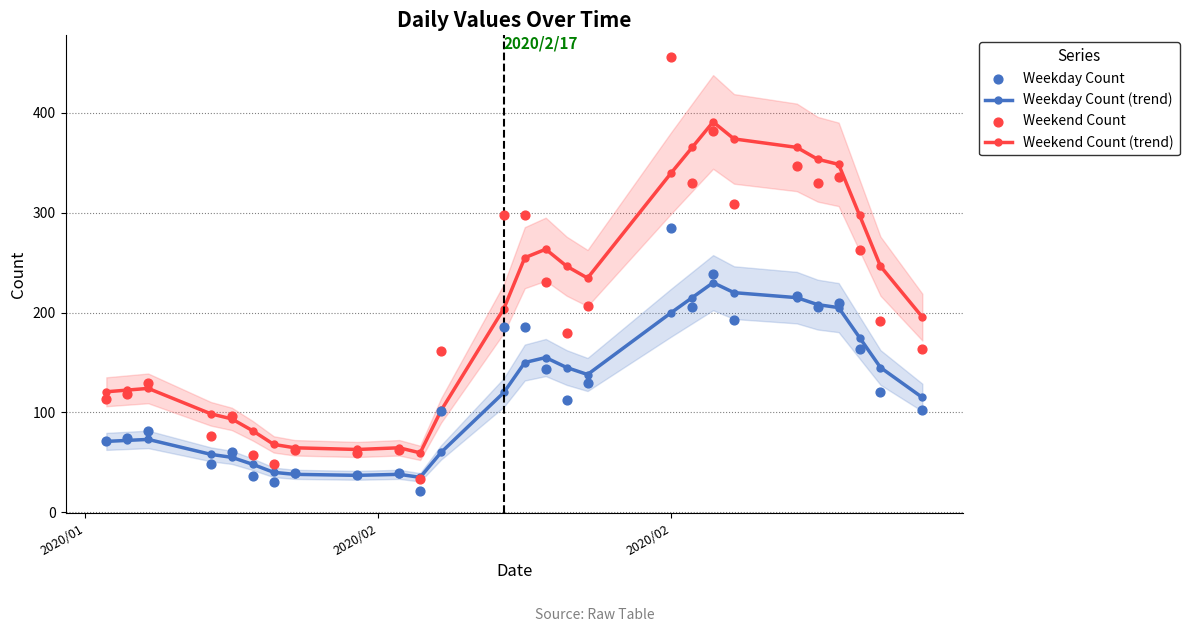

Which series reaches the maximum Y coordinate?

Weekend Count